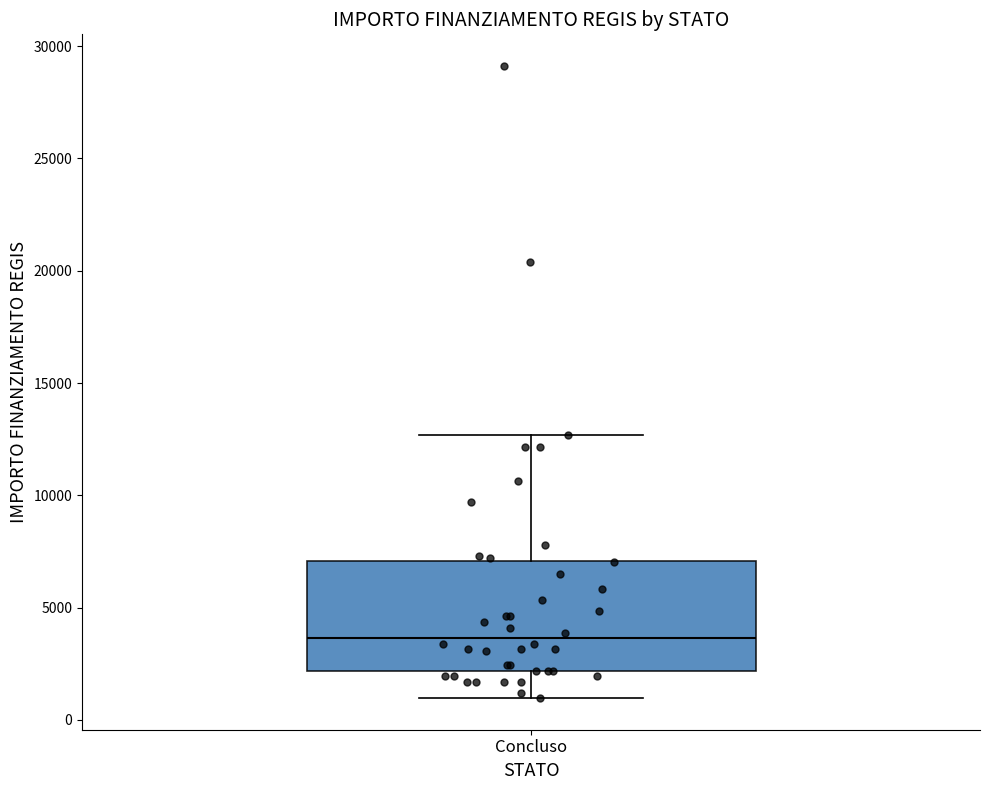

Read this box plot against the y-axis: the position of the median line, the range covered by the box, and the ends of both whiskers. The values are not printed on the chart, so give them approximately, as read against the axis.

median 3500, box 2000 to 7000, whiskers 1000 to 12500